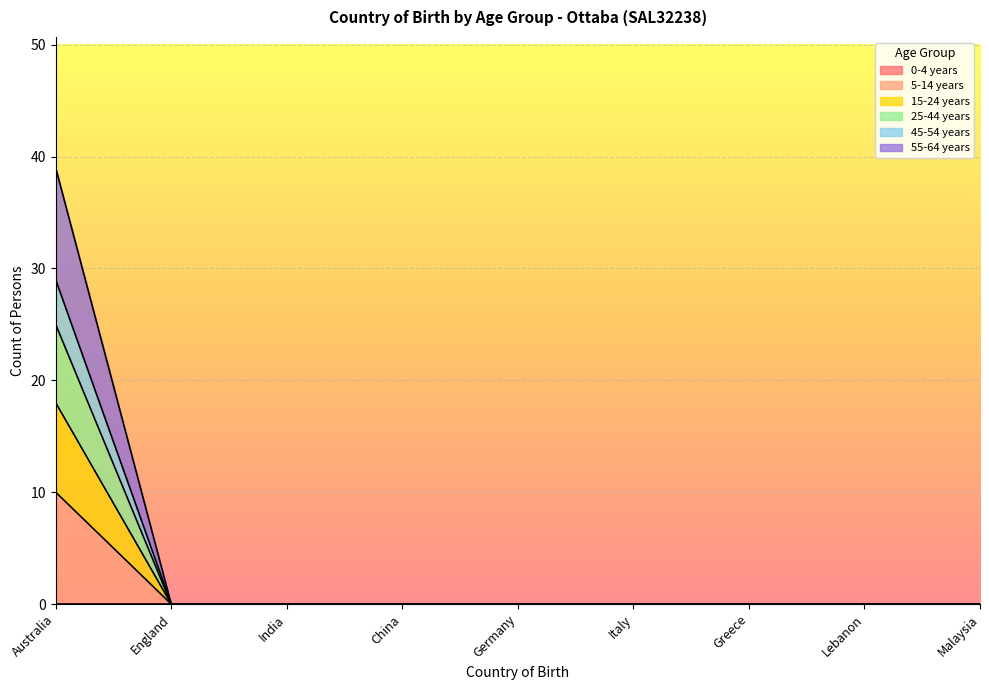

How many lines are shown in the chart?

6